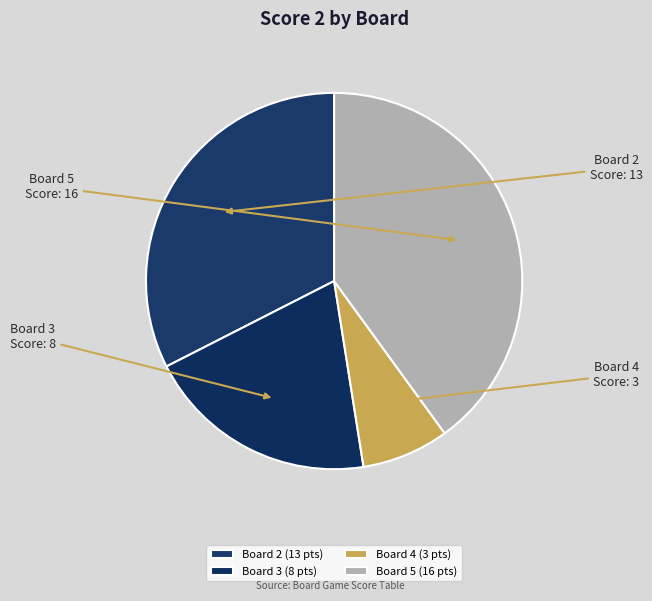

The Board 3 slice represents 13% of the pie. True or false?

False